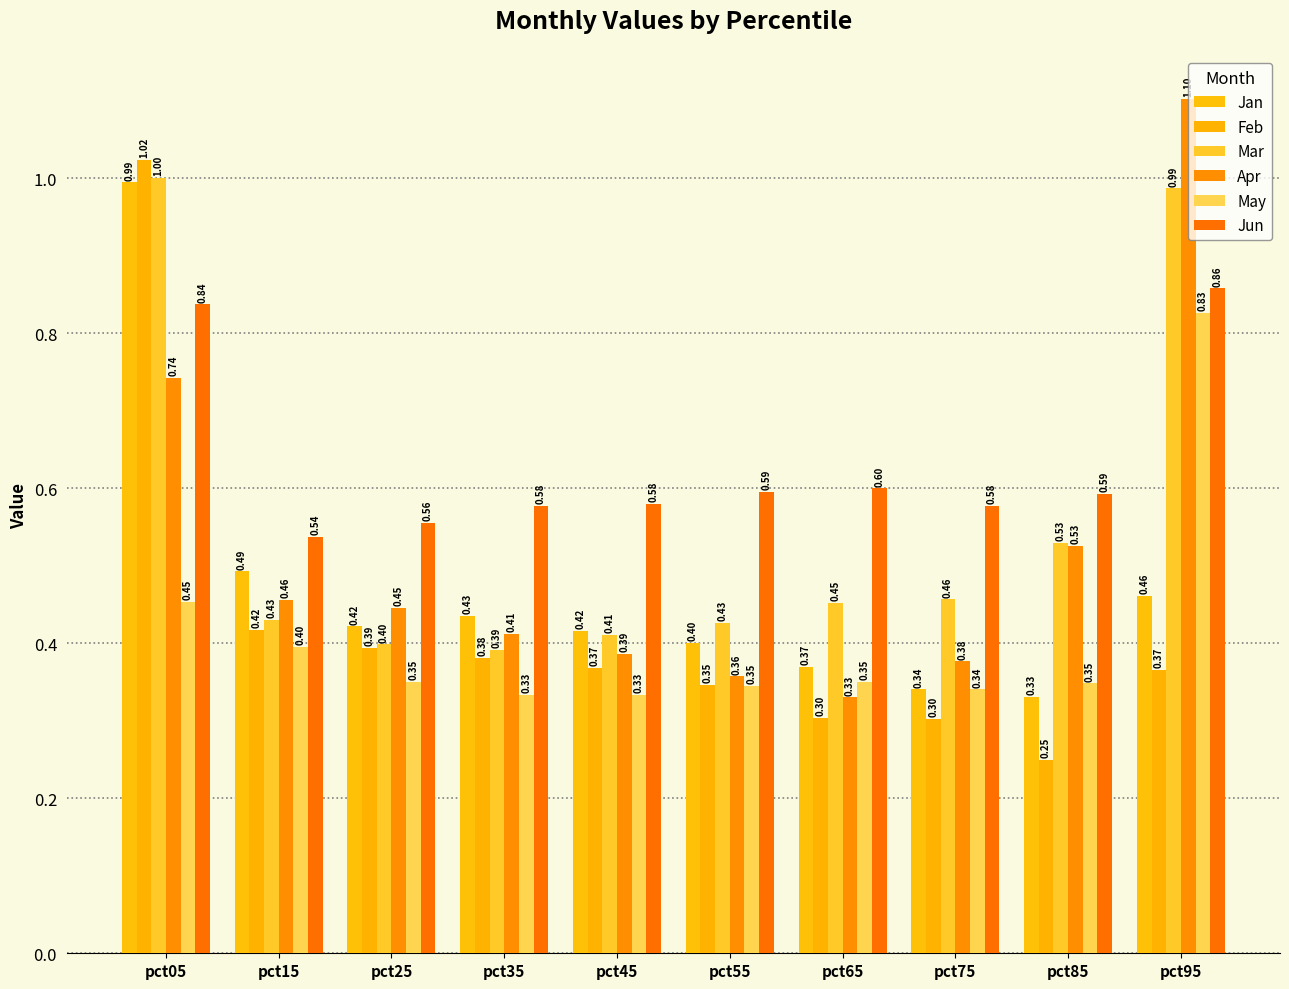

How many Jun values are between 0 and 1?

10